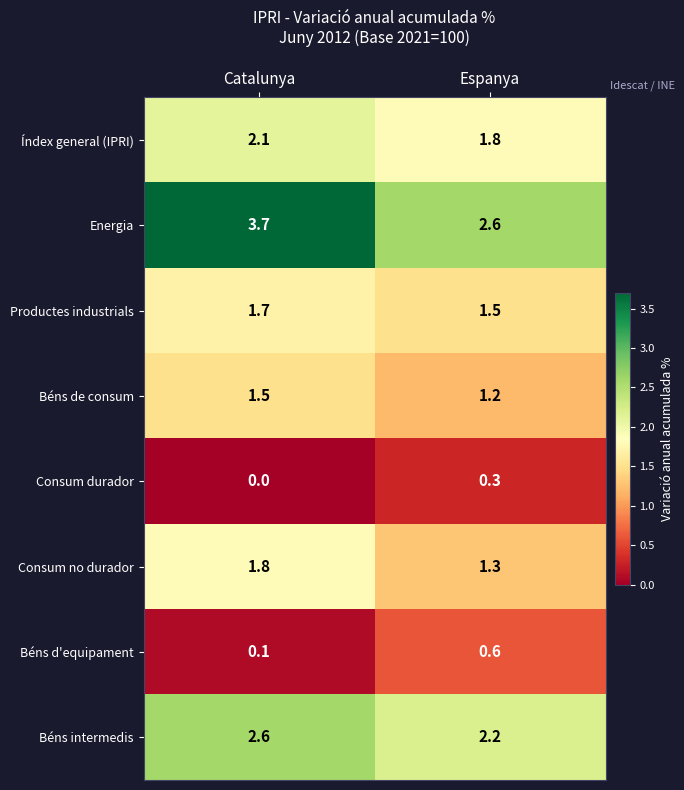

Which series has the largest range (max minus min)?

Energia